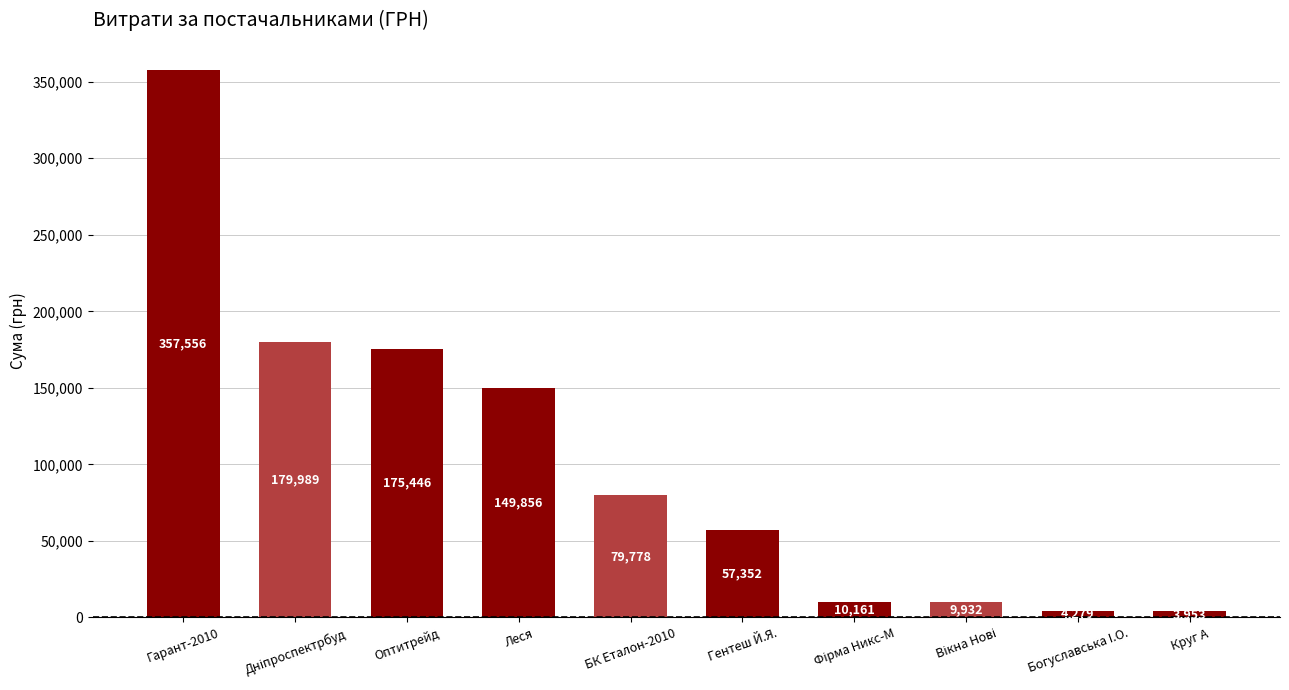

How many series are shown in this chart?

1